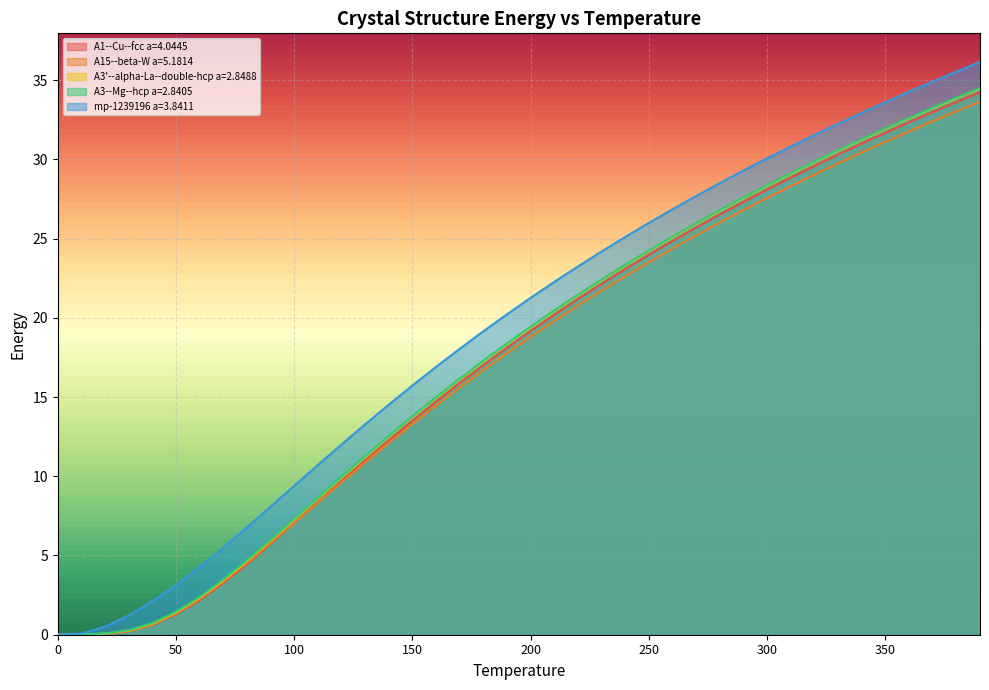

Which series has the widest spread of values?

mp-1239196 a=3.8411